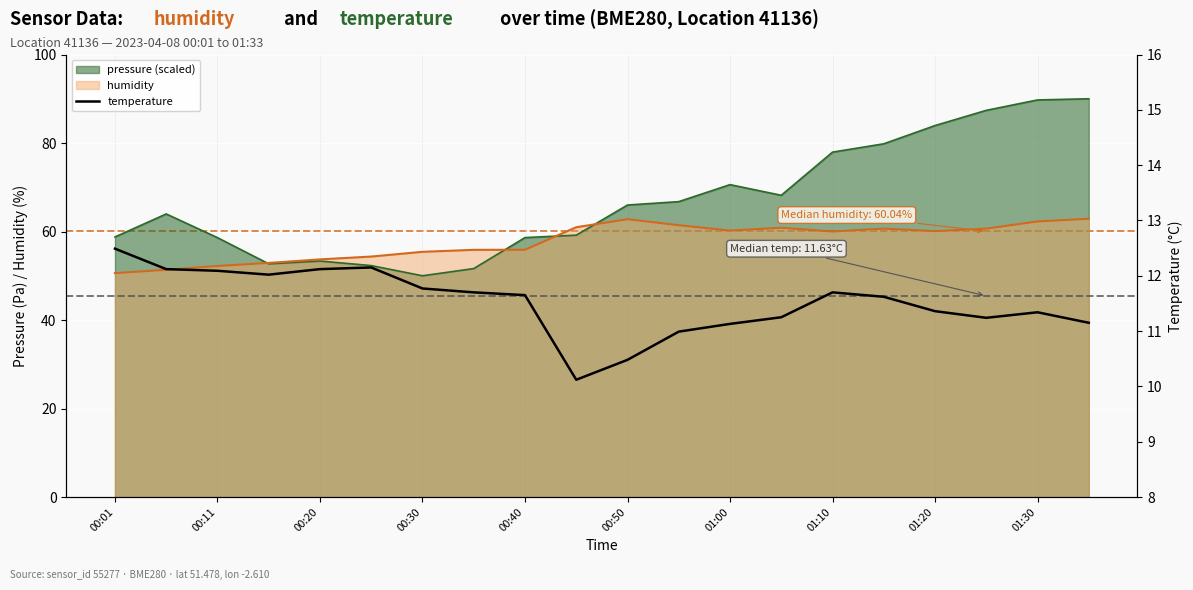

How many interior local peaks (higher than both neighbors) does the data have?

3